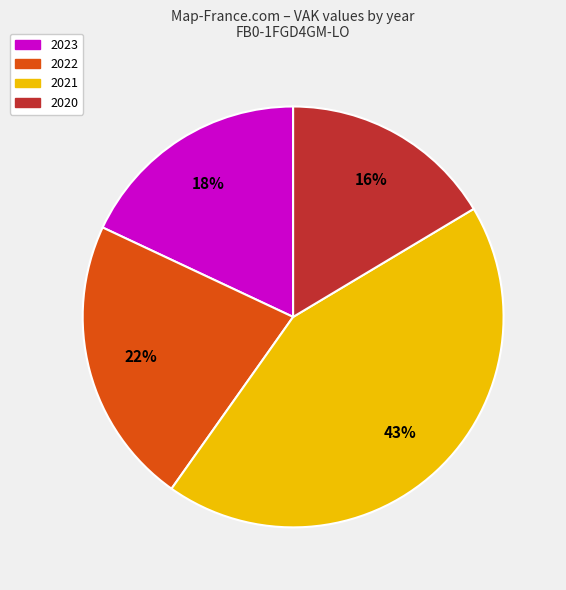

To the nearest percent, what is the average slice percentage?

25%